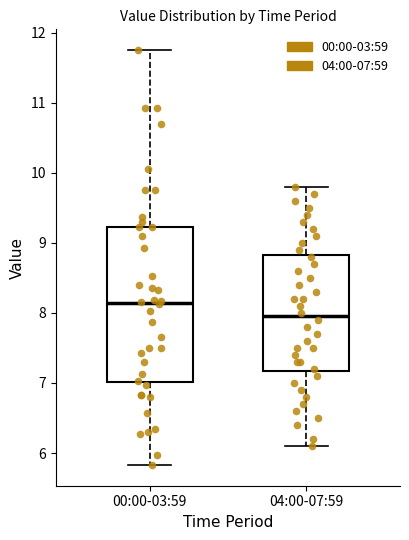

Which box's median line is the highest?

00:00-03:59